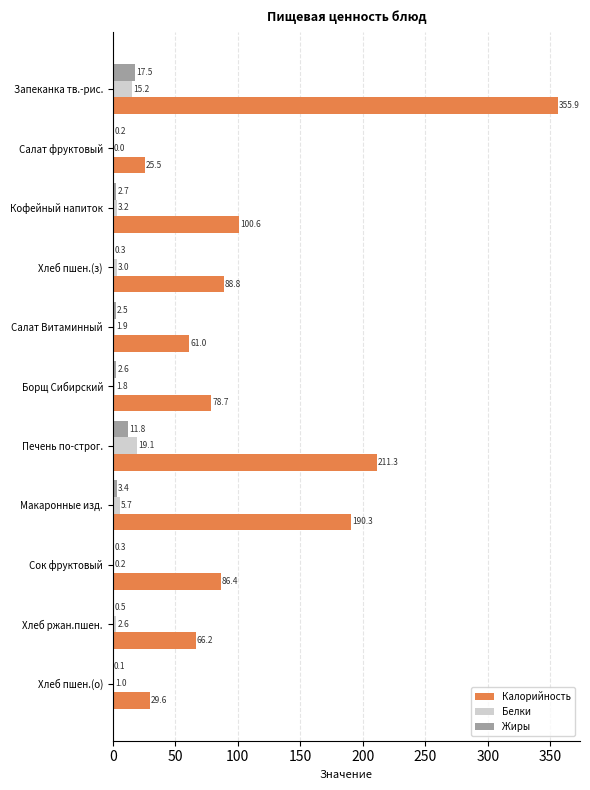

True or false: Жиры has a value of 0.5 at Хлеб ржан.пшен..

True